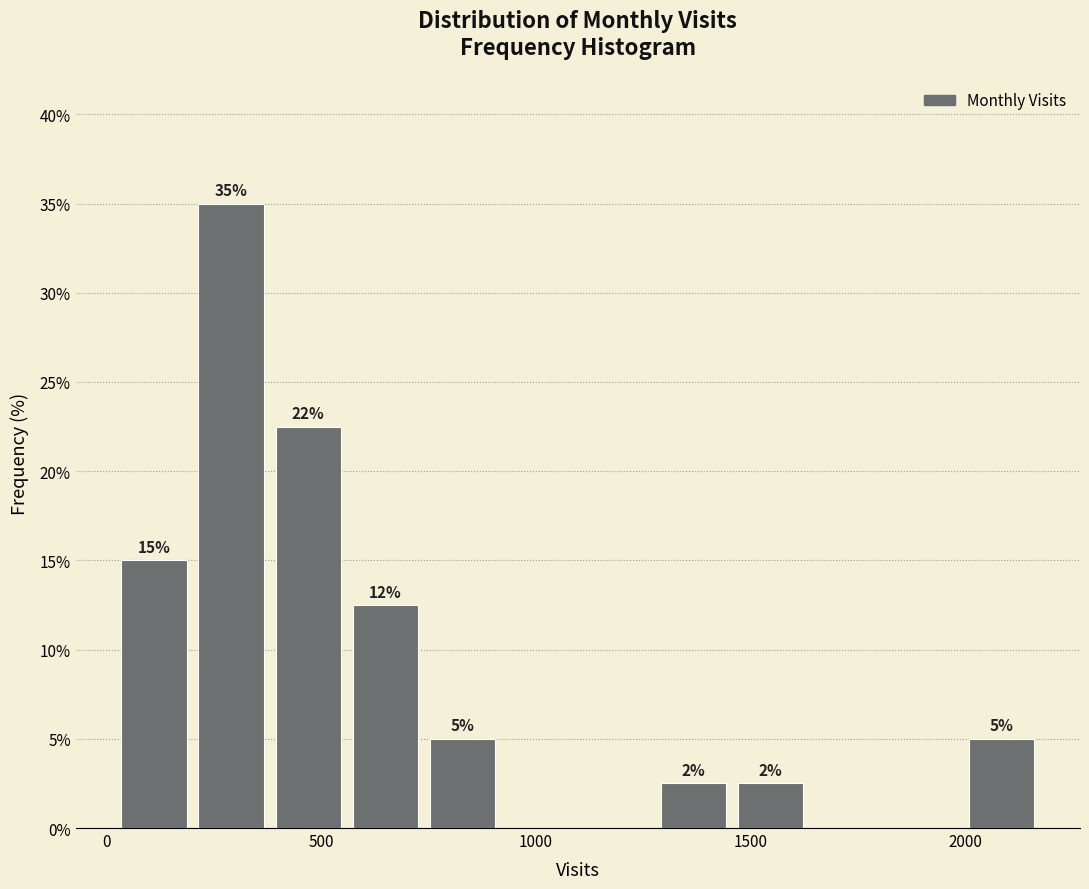

Around what value on the x-axis is the tallest bar? Give the approximate position of its centre, as read against the axis.

300